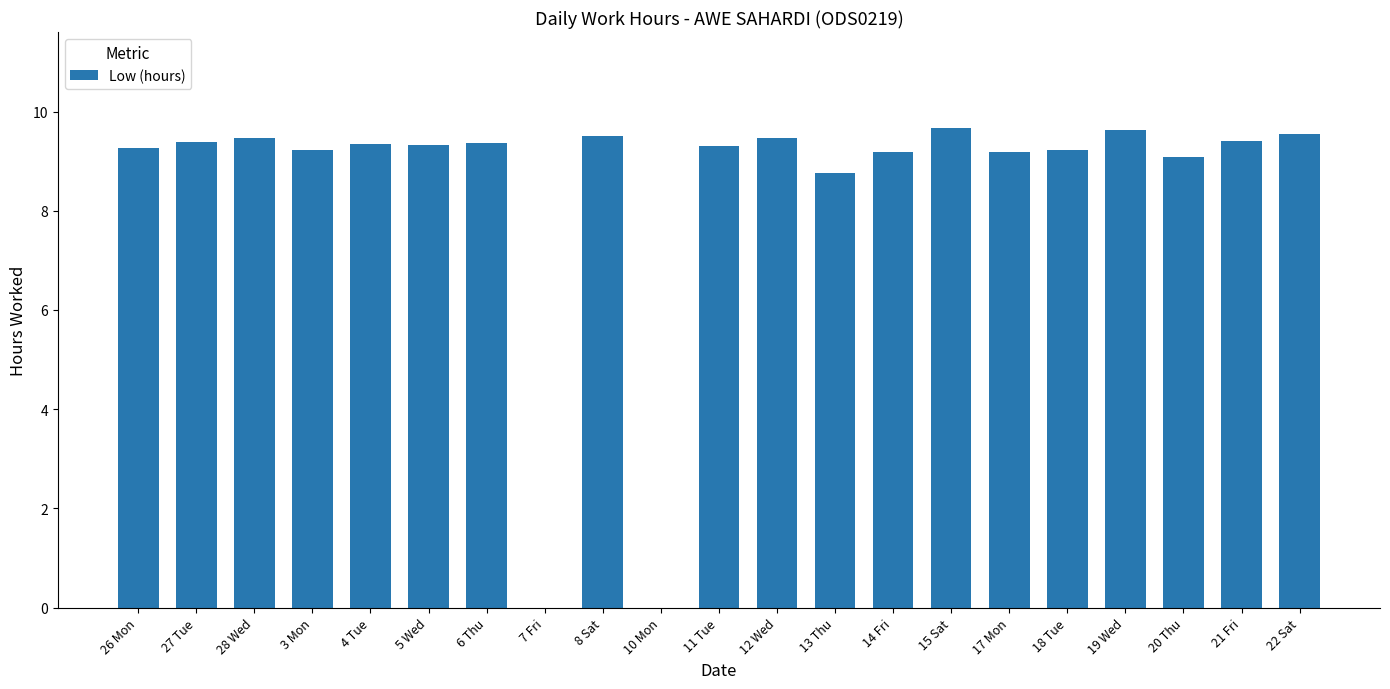

How many categories are shown in the chart?

21